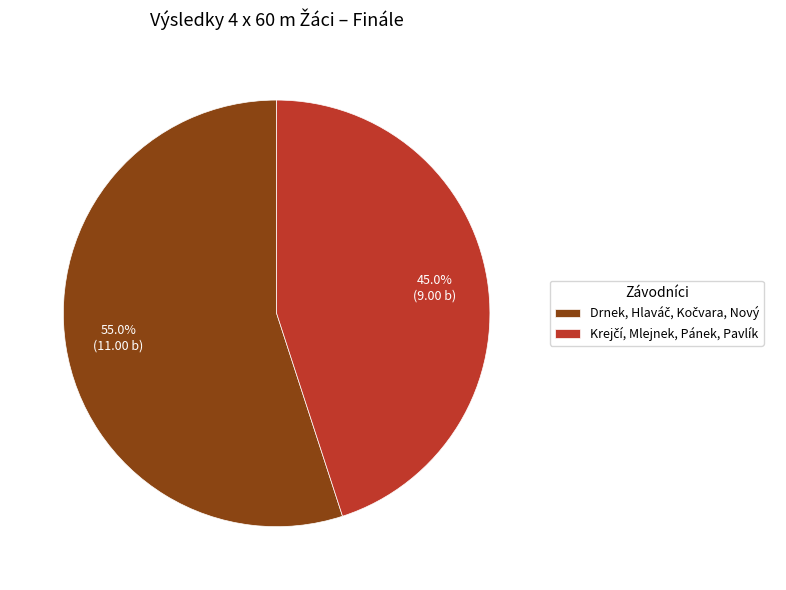

How many segments does this pie chart have?

2